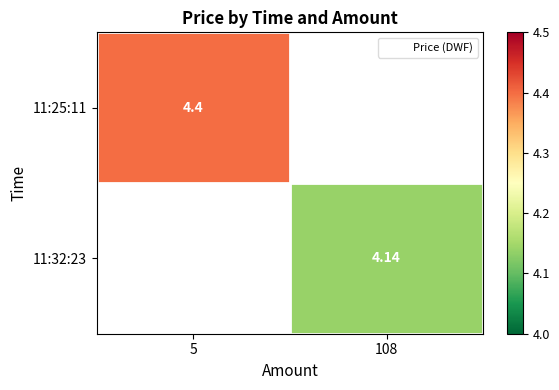

At which category is the sum across all series the highest?

5